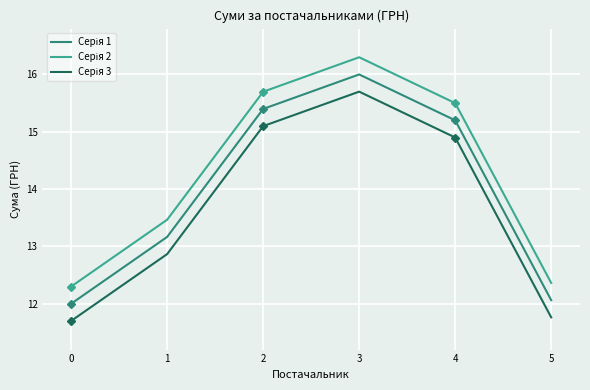

True or false: Серія 1 has a value of 21.0 at 1.

False